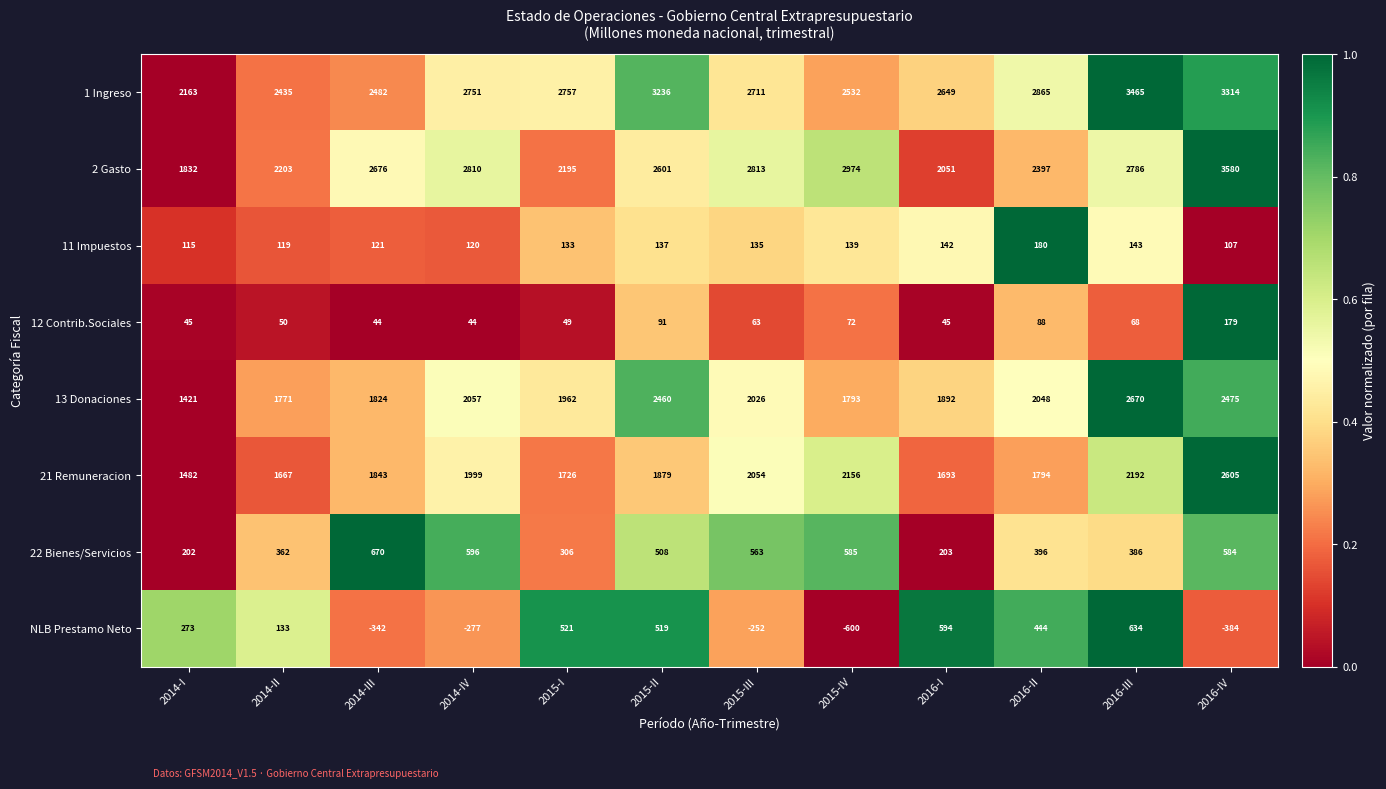

What is the approximate value of 1 Ingreso at 2015-I, to the nearest 10?

2760